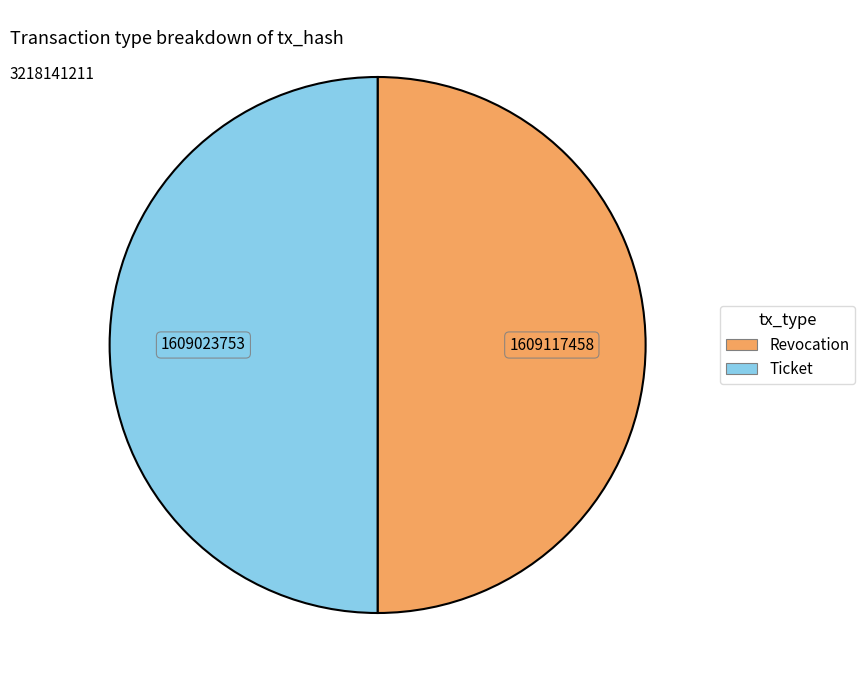

Approximately how many times larger is the value at Ticket compared to Revocation?

1.0